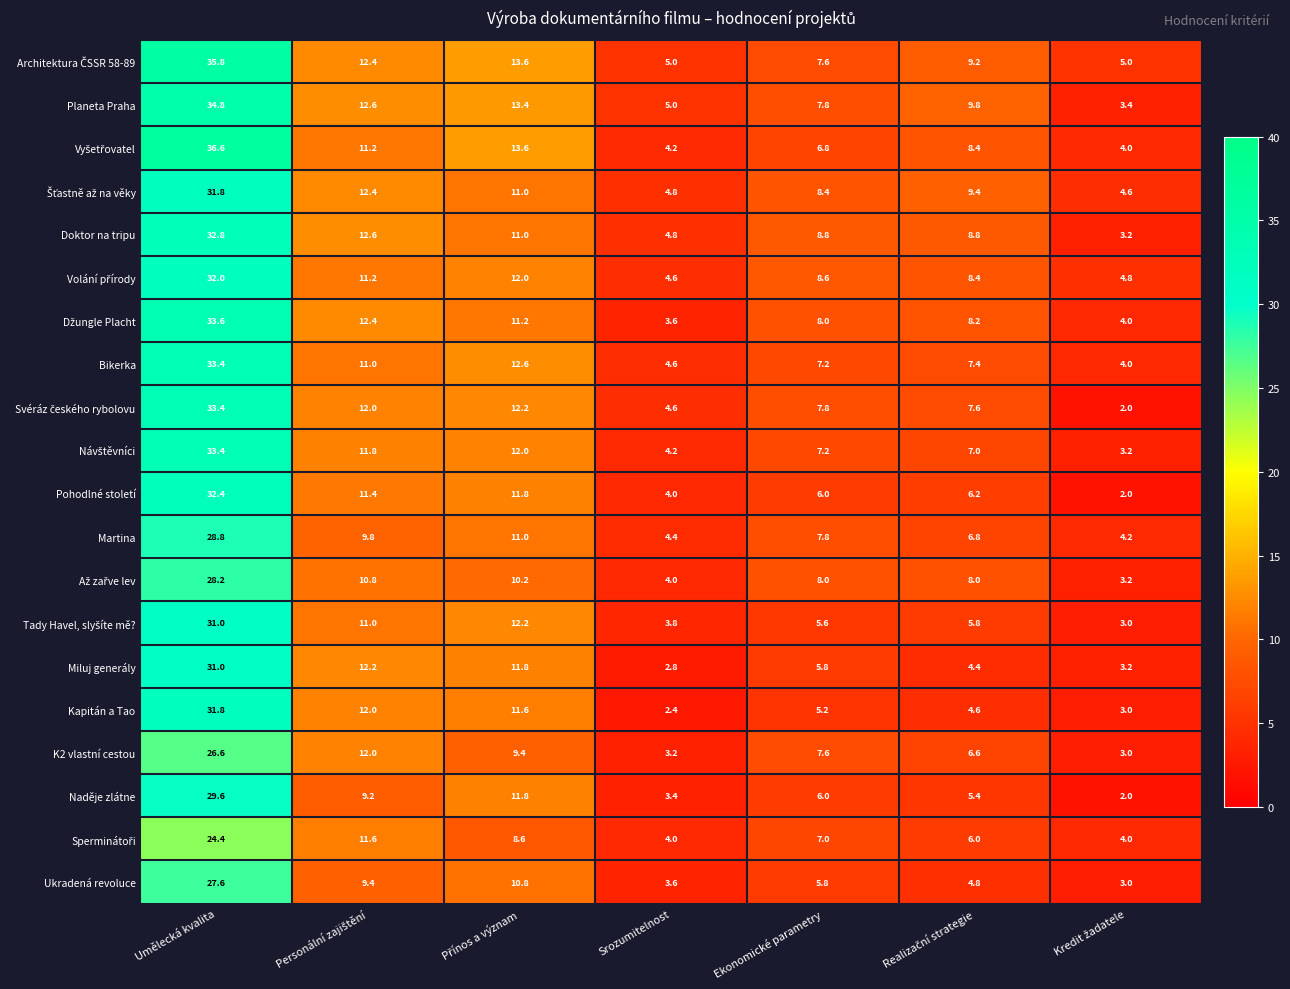

What is the maximum value shown in the chart?

36.6